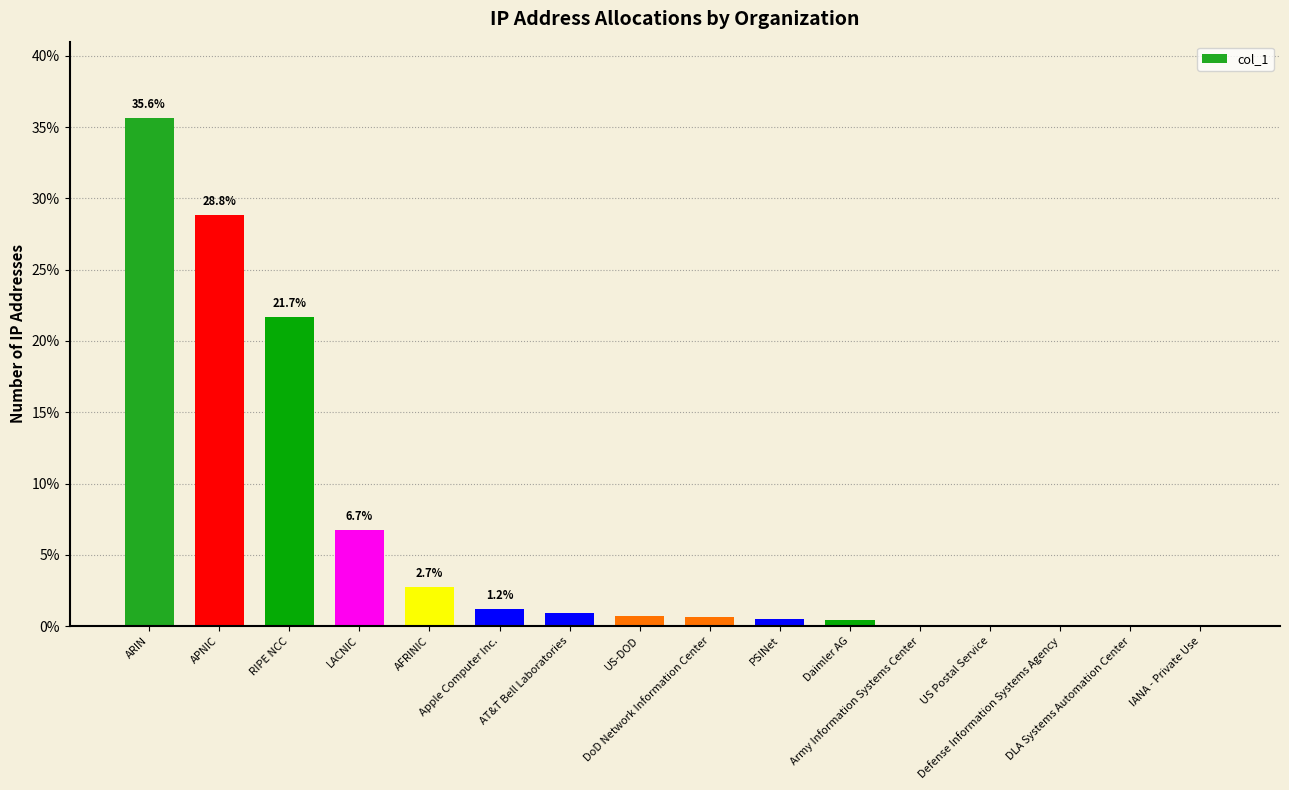

Are the bars horizontal?

No